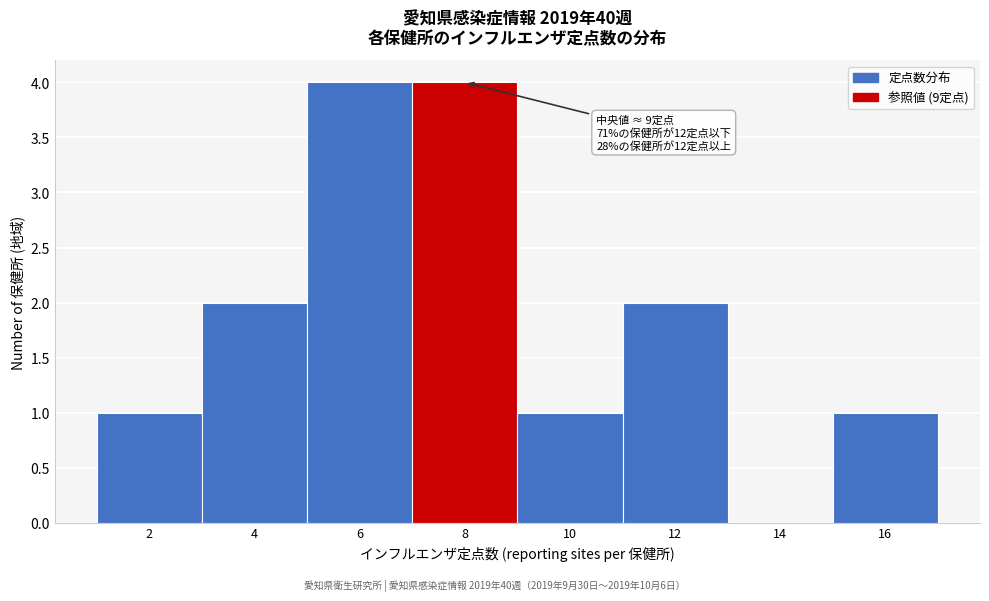

Reading right to left, what are all the values shown in this chart?

16=1	14=0	12=2	10=1	8=4	6=4	4=2	2=1